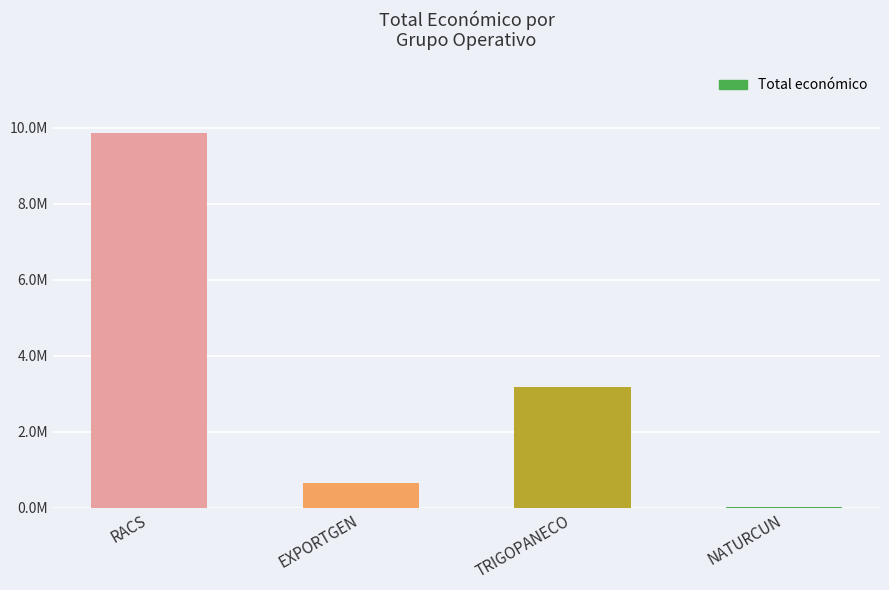

Rank the categories by value from highest to lowest.

RACS, TRIGOPANECO, EXPORTGEN, NATURCUN